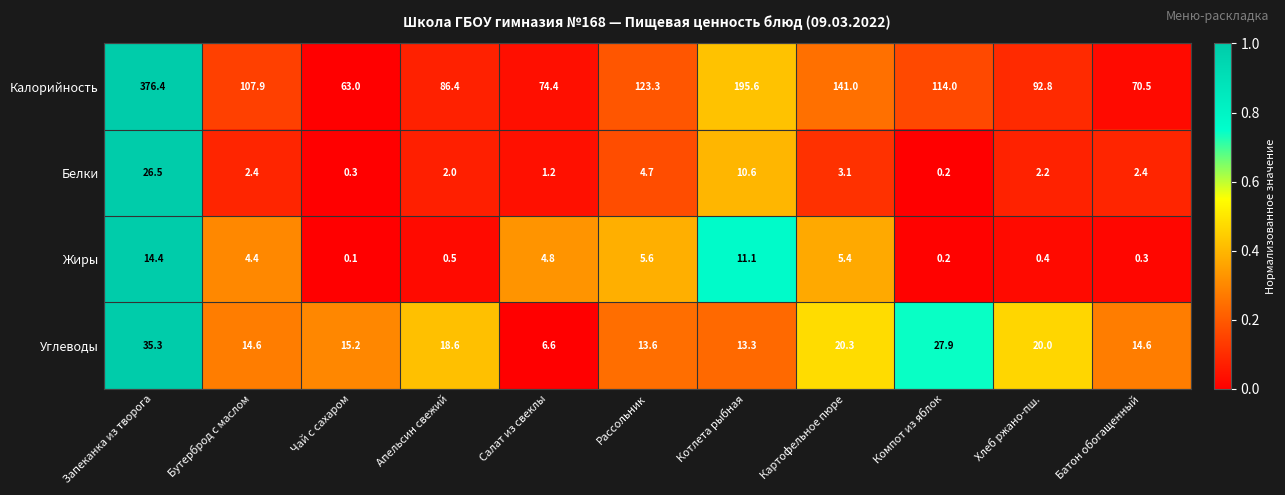

At which category is the sum across all series the highest?

Запеканка из творога